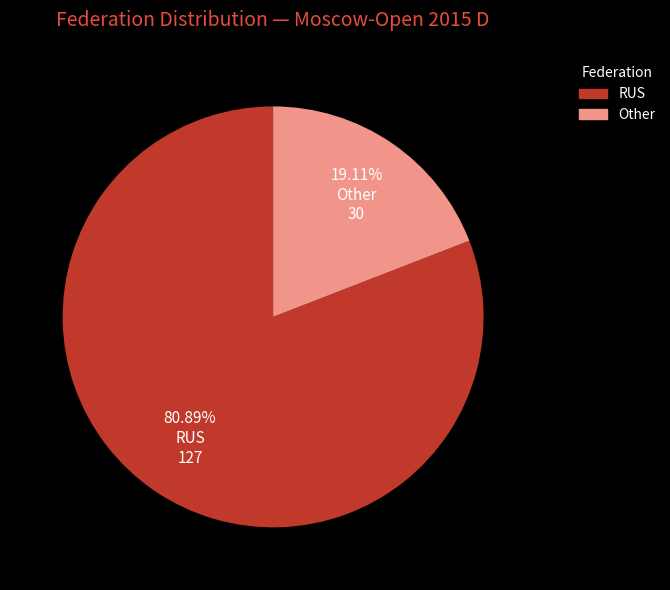

Between Other and RUS, which is larger?

RUS